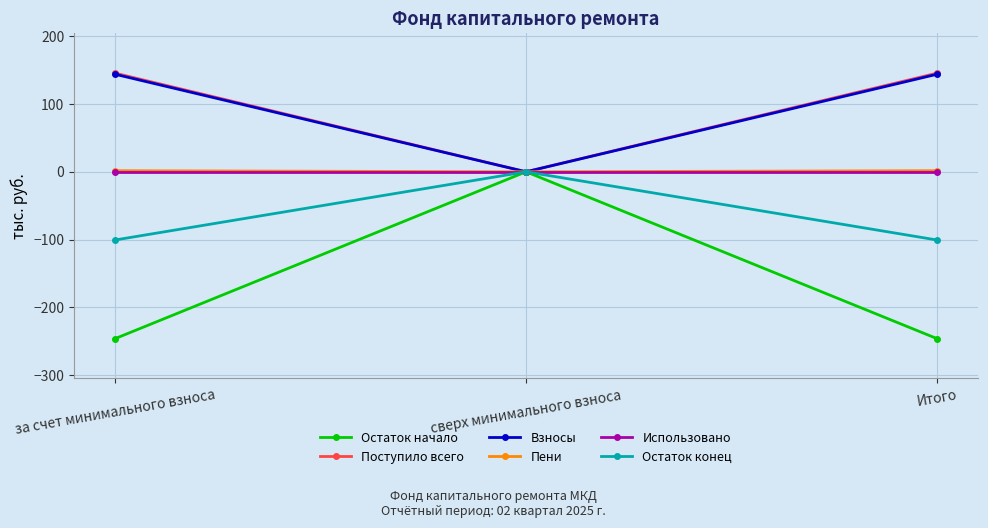

Between за счет минимального взноса and сверх минимального взноса, which series saw the biggest shift?

Остаток начало